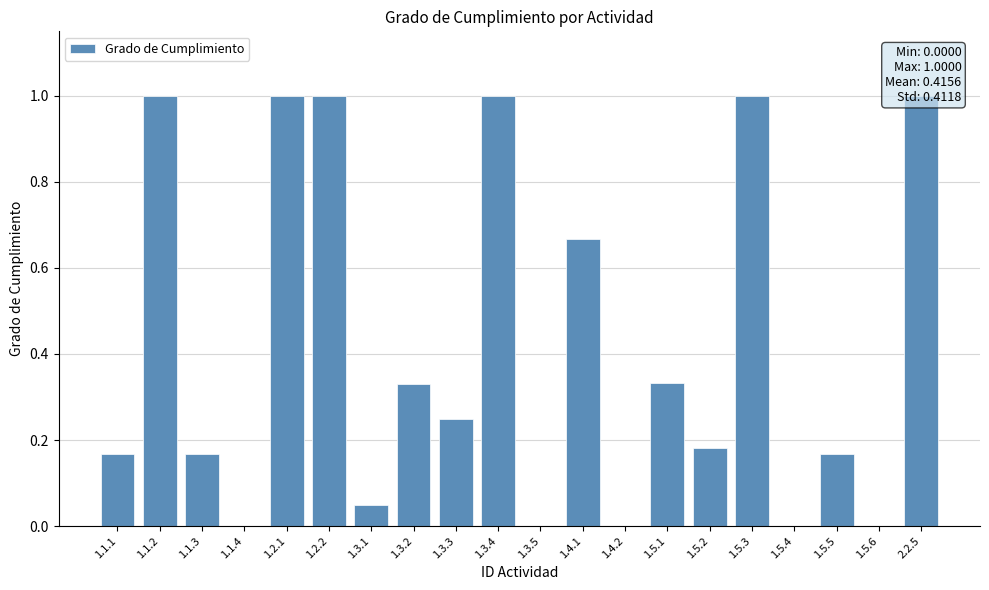

What is the greatest value displayed?

1.0